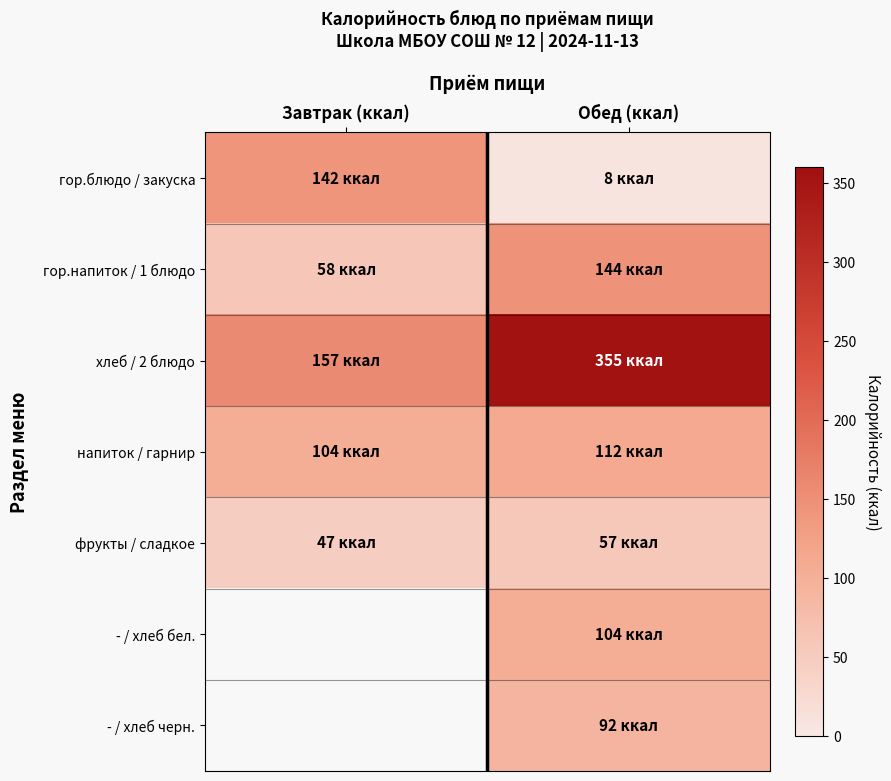

How many series are shown in this chart?

7